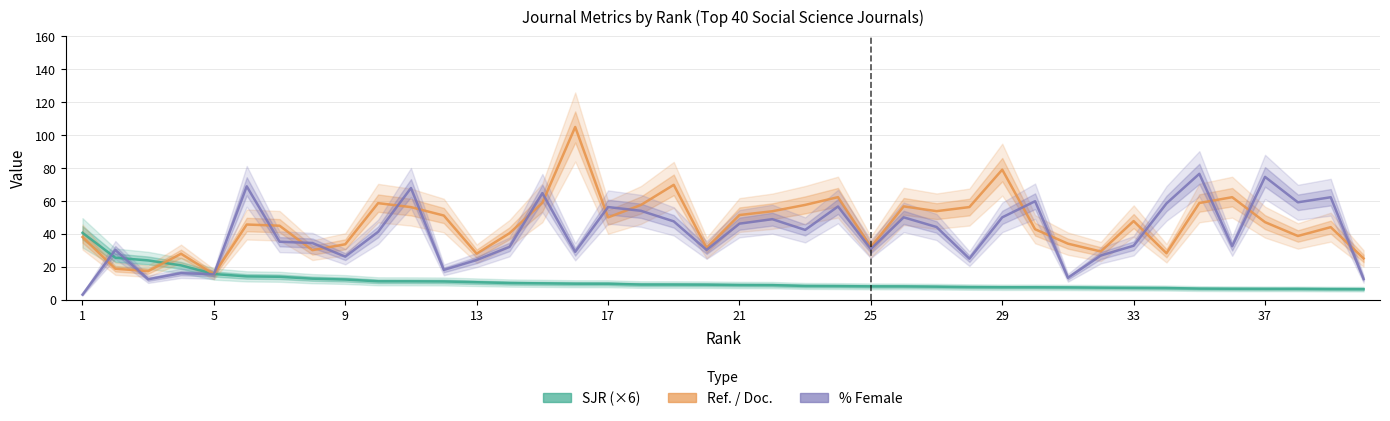

What is the average value of the SJR (×6) series?

10.9